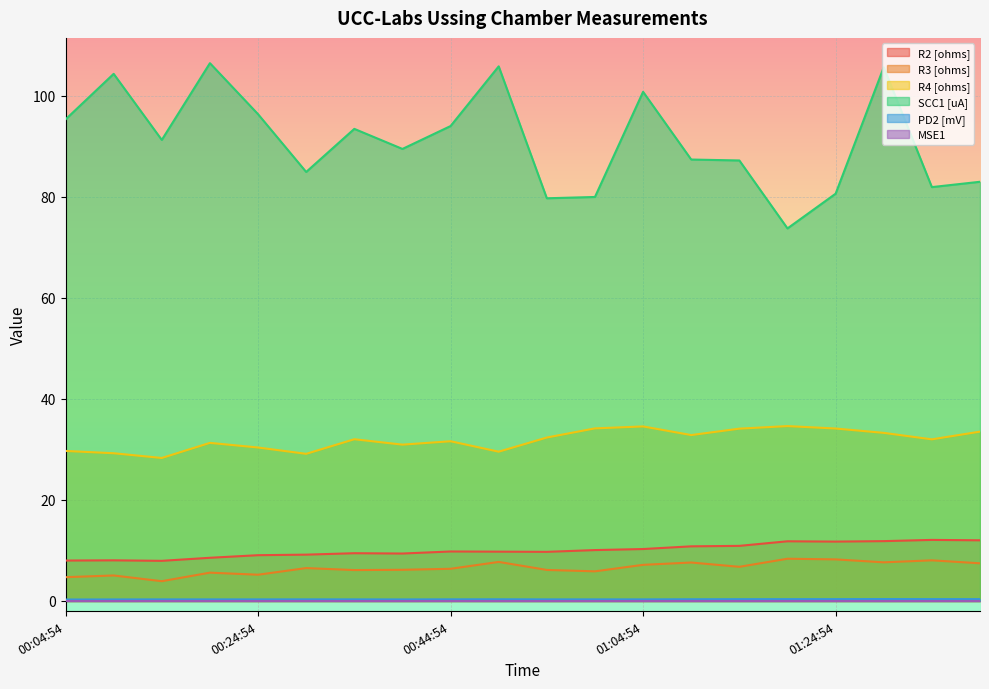

Where is the first local maximum for R4 [ohms]?

00:19:54